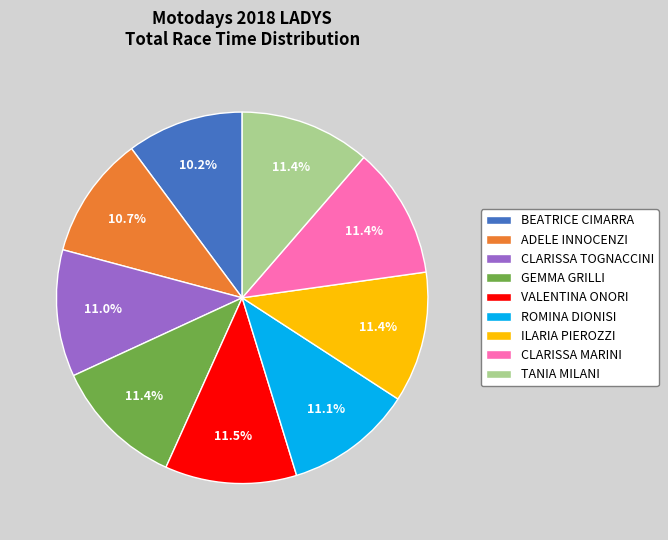

Which slice is the smallest?

BEATRICE CIMARRA